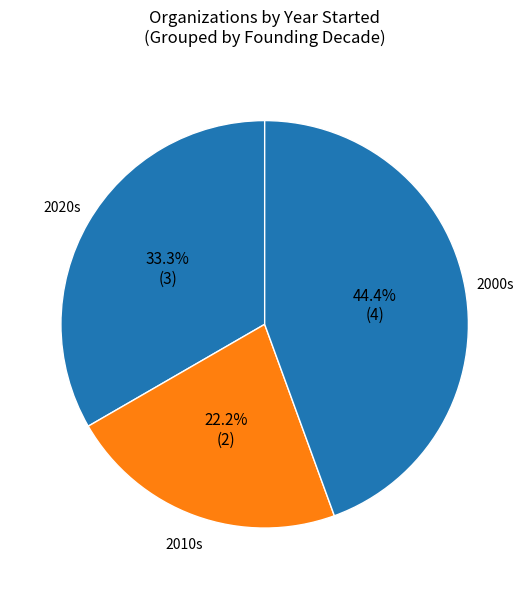

How many segments does this pie chart have?

3